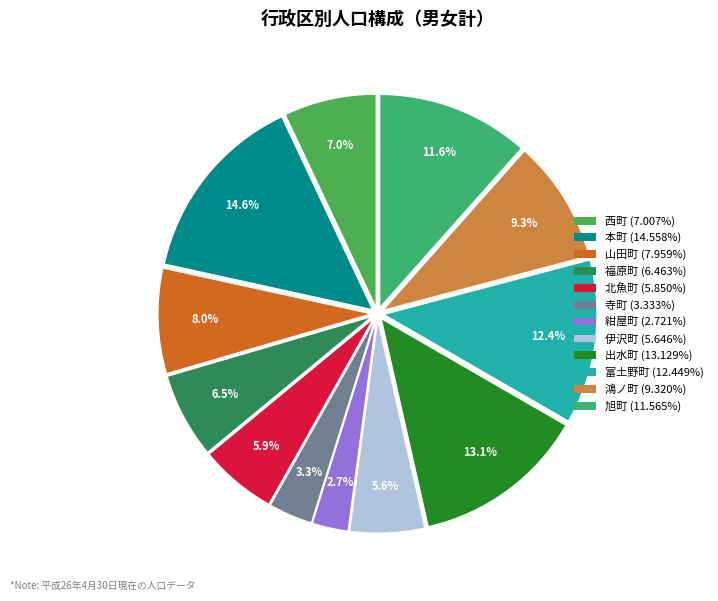

To the nearest percent, what portion does 本町 represent?

15%